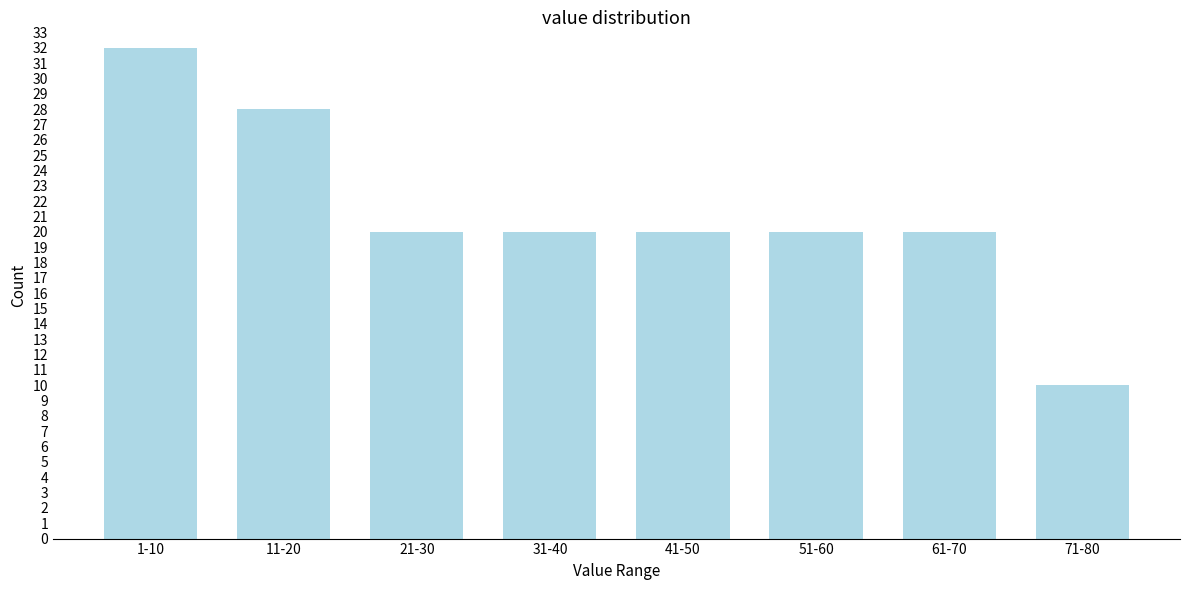

Reading right to left, list all the values displayed in this chart.

10	20	20	20	20	20	28	32